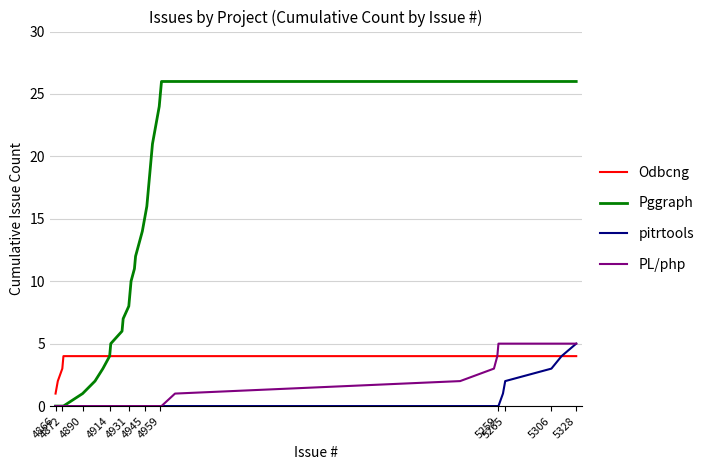

What is the greatest value displayed?

26